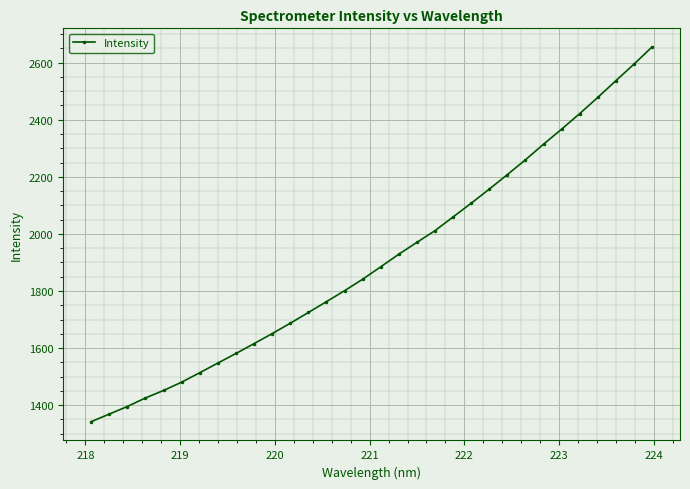

What is the average value?

1910.7